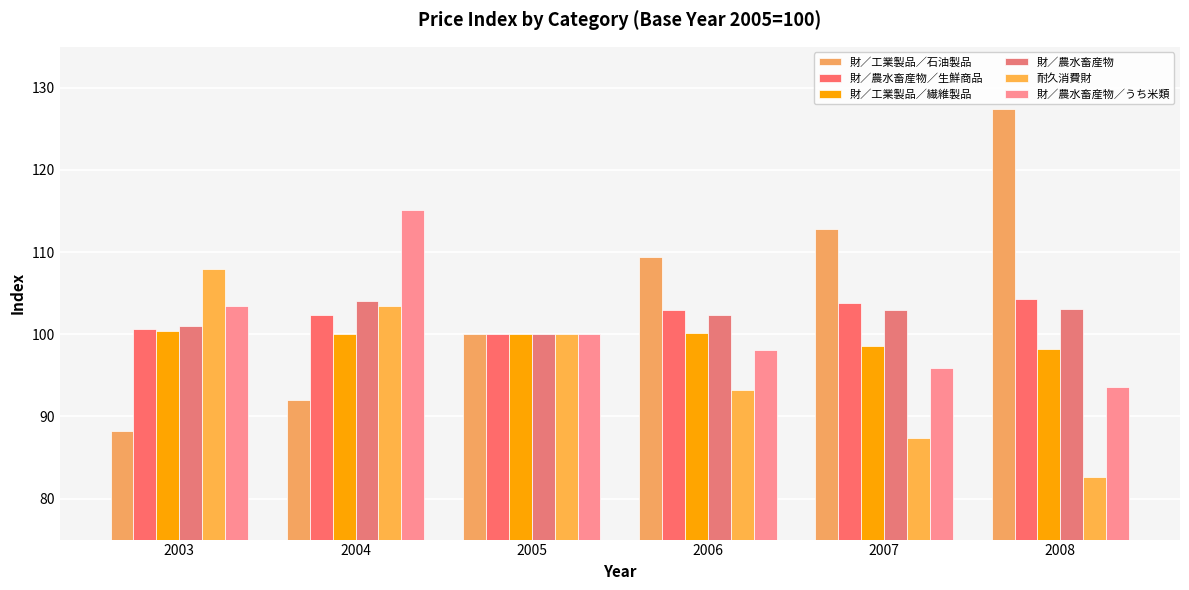

Is the value of 財／工業製品／繊維製品 at 2005 greater than the value of 耐久消費財 at 2004?

No